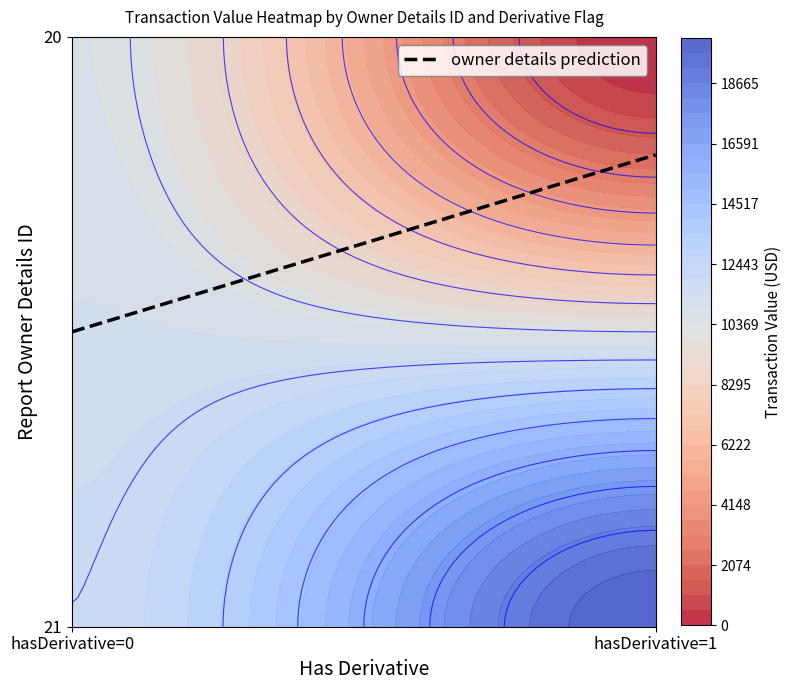

Reading right to left, extract all data points from this chart.

21: 20220	11560
20: 0	10400